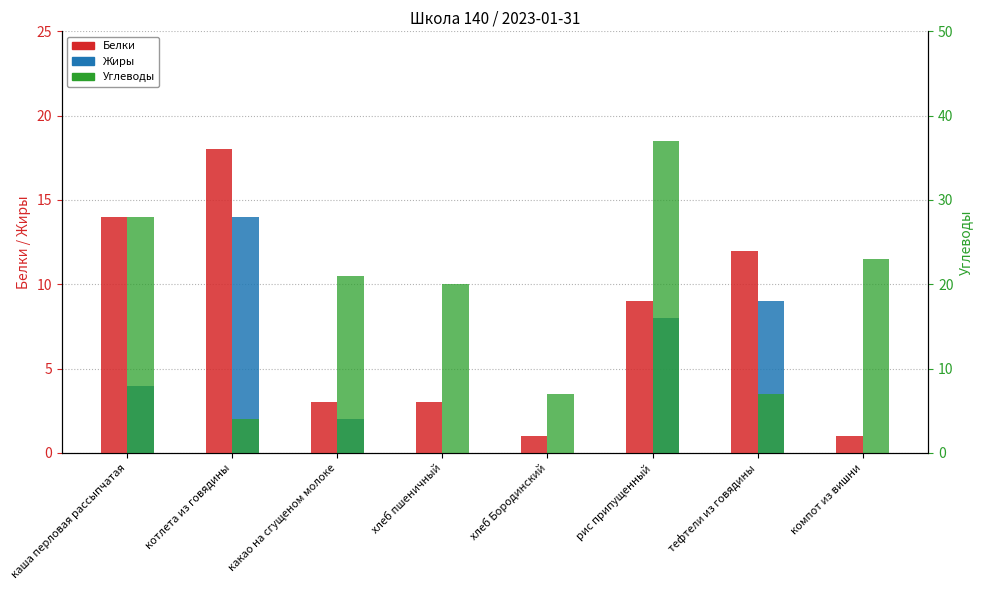

What is the maximum value shown in the chart?

37